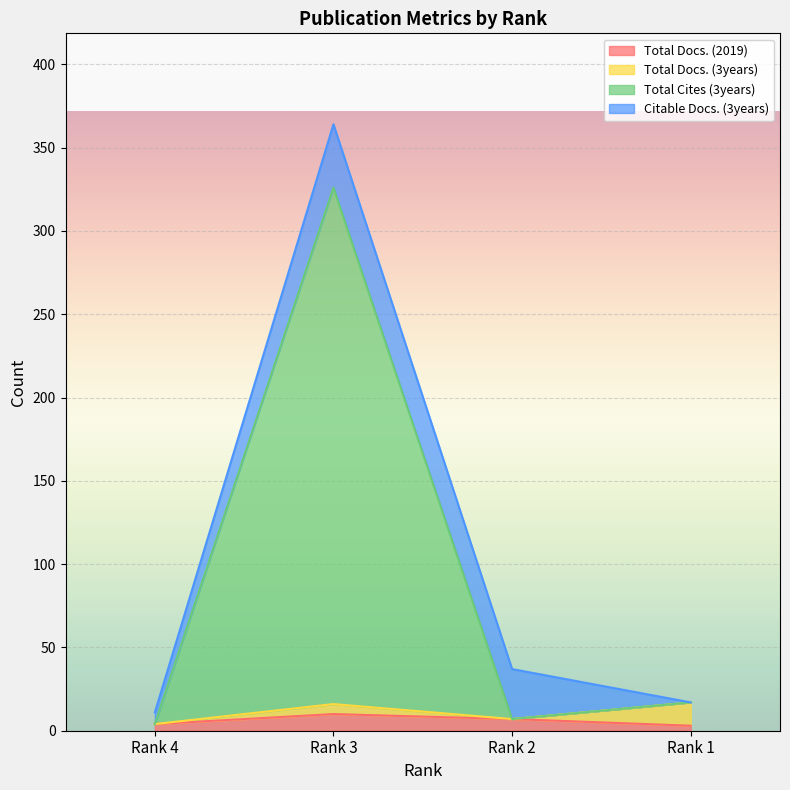

True or false: Total Docs. (2019) has more than 0 interior local peaks.

True